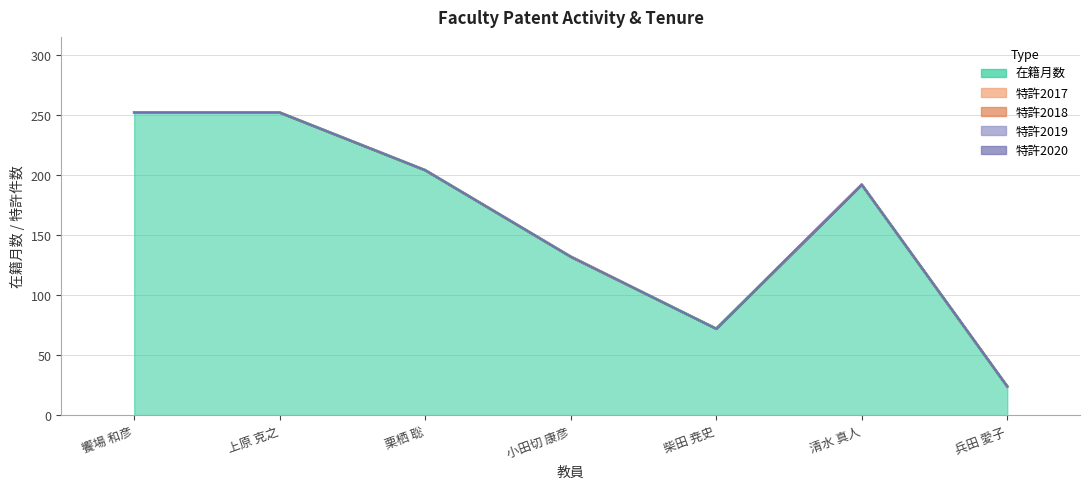

Reading left to right, what are all the values shown in this chart?

在籍月数: 饗場 和彦=252	上原 克之=252	栗栖 聡=204	小田切 康彦=132	柴田 尭史=72	清水 真人=192	兵田 愛子=24
特許2017: 饗場 和彦=0	上原 克之=0	栗栖 聡=0	小田切 康彦=0	柴田 尭史=0	清水 真人=0	兵田 愛子=0
特許2018: 饗場 和彦=0	上原 克之=0	栗栖 聡=0	小田切 康彦=0	柴田 尭史=0	清水 真人=0	兵田 愛子=0
特許2019: 饗場 和彦=0	上原 克之=0	栗栖 聡=0	小田切 康彦=0	柴田 尭史=0	清水 真人=0	兵田 愛子=0
特許2020: 饗場 和彦=0	上原 克之=0	栗栖 聡=0	小田切 康彦=0	柴田 尭史=0	清水 真人=0	兵田 愛子=0